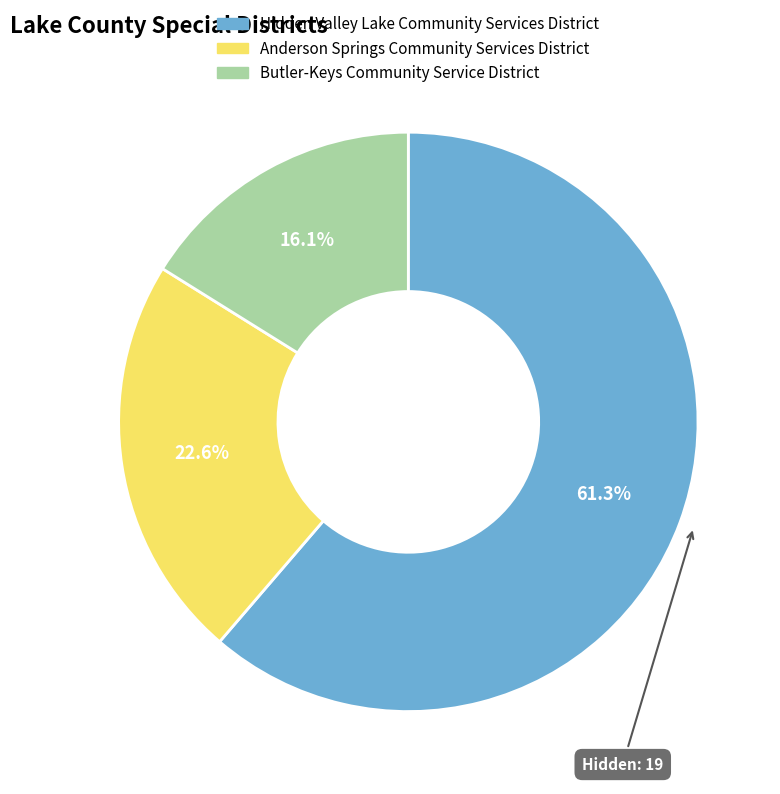

Count the number of slices in the pie.

3